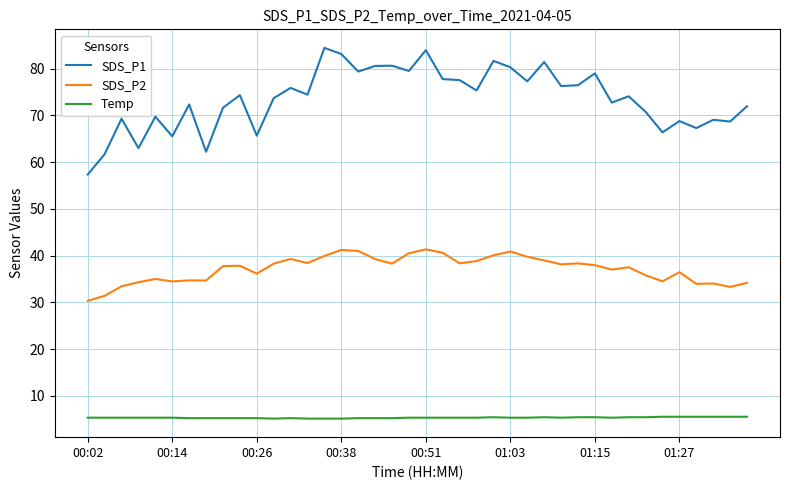

Which series has the largest total across all categories?

SDS_P1